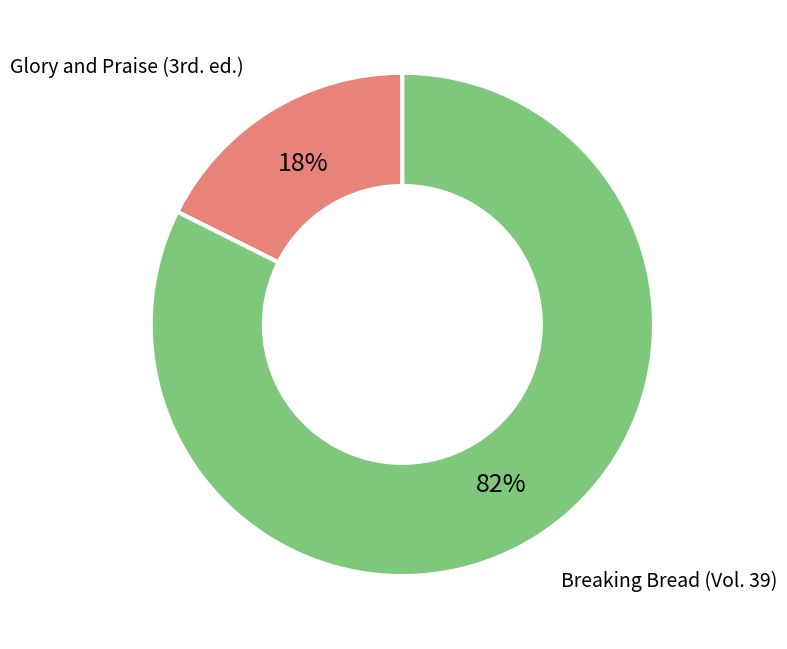

Does any single category account for the majority?

Yes